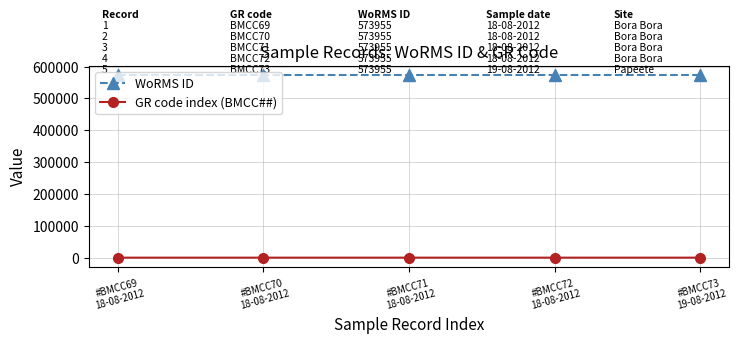

What is the spread (max minus min) of values at #BMCC73
19-08-2012?

573882